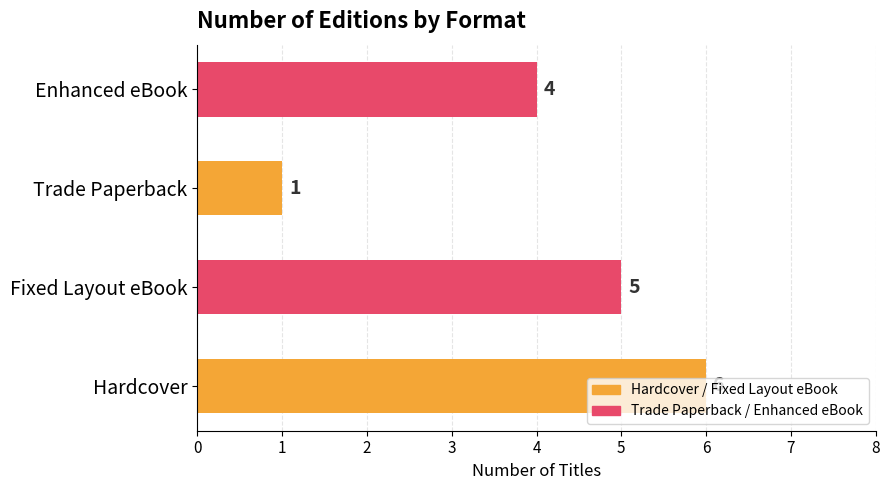

At which label is the value closest to 3?

Enhanced eBook